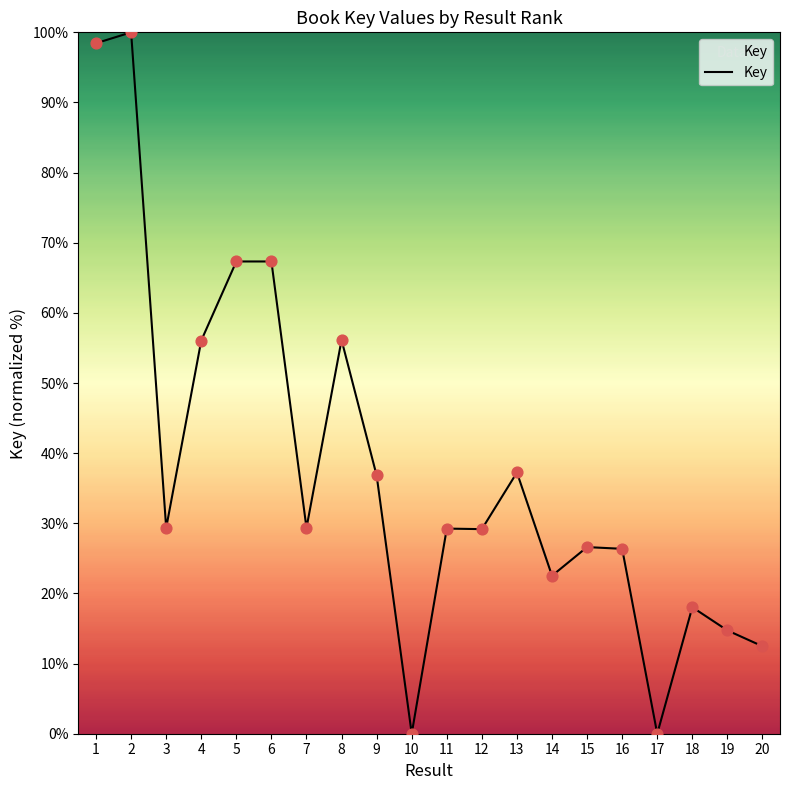

What is the change in value from 7 to 14?

-6.8